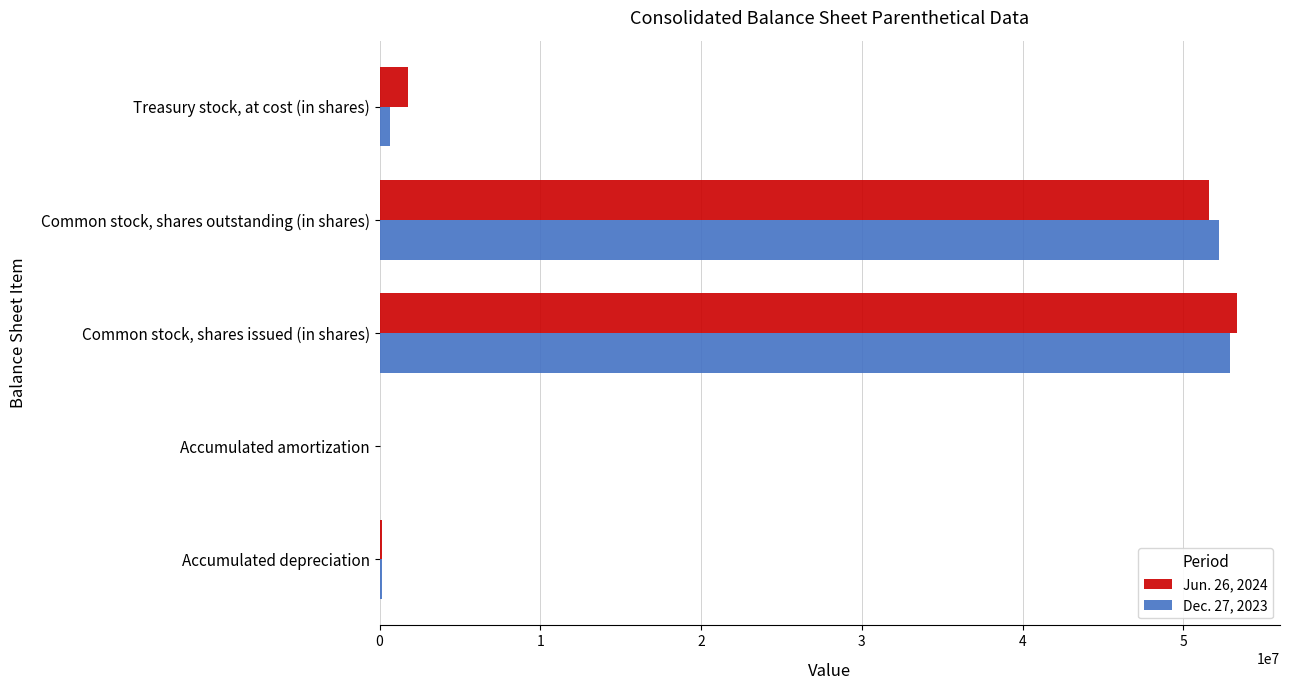

True or false: Dec. 27, 2023 has a value of 52906000 at Common stock, shares issued (in shares).

True